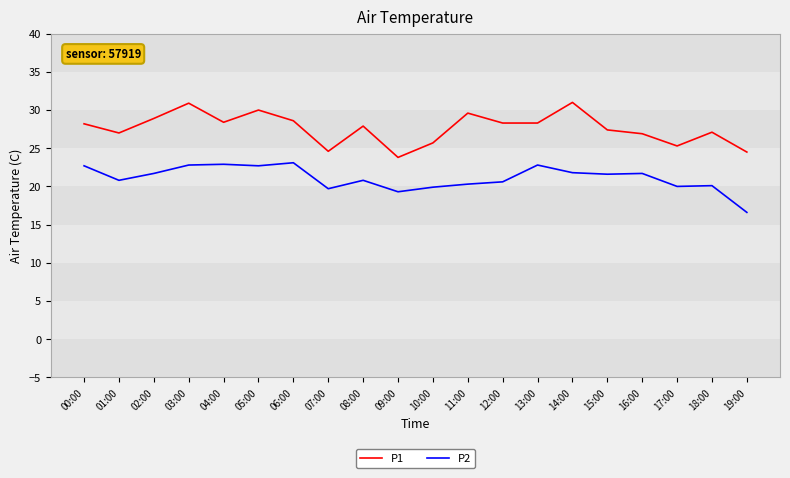

Where is the first local maximum for P1?

03:00